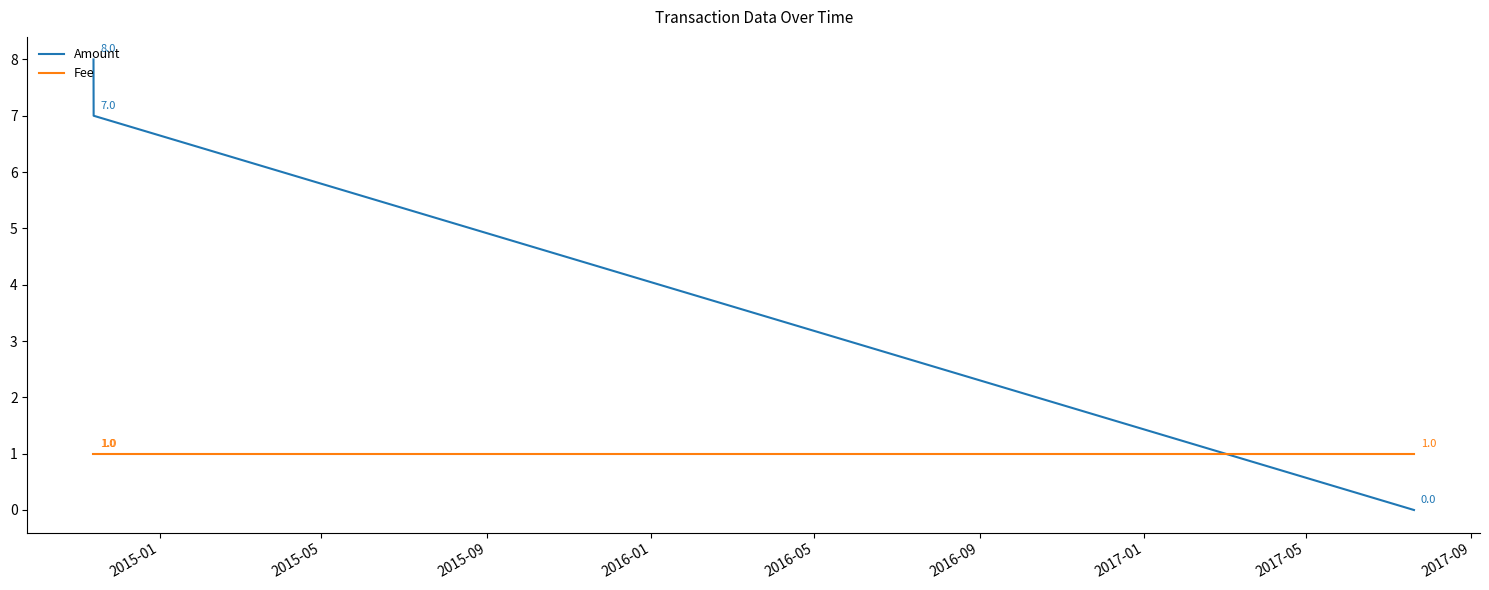

Count the Amount values in the range 0 to 8.

3